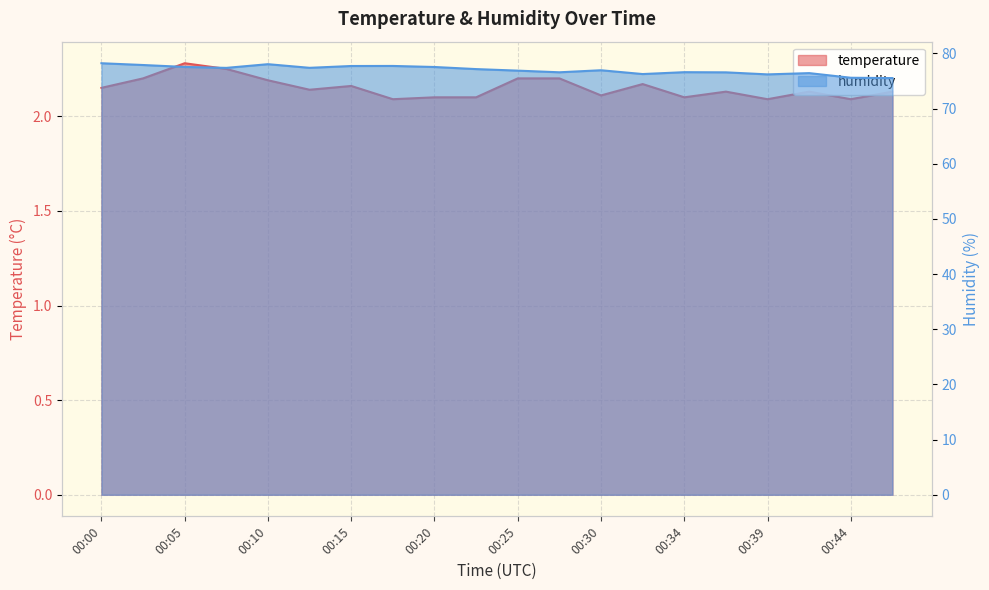

At 00:34, list the series in order from smallest to largest.

temperature, humidity